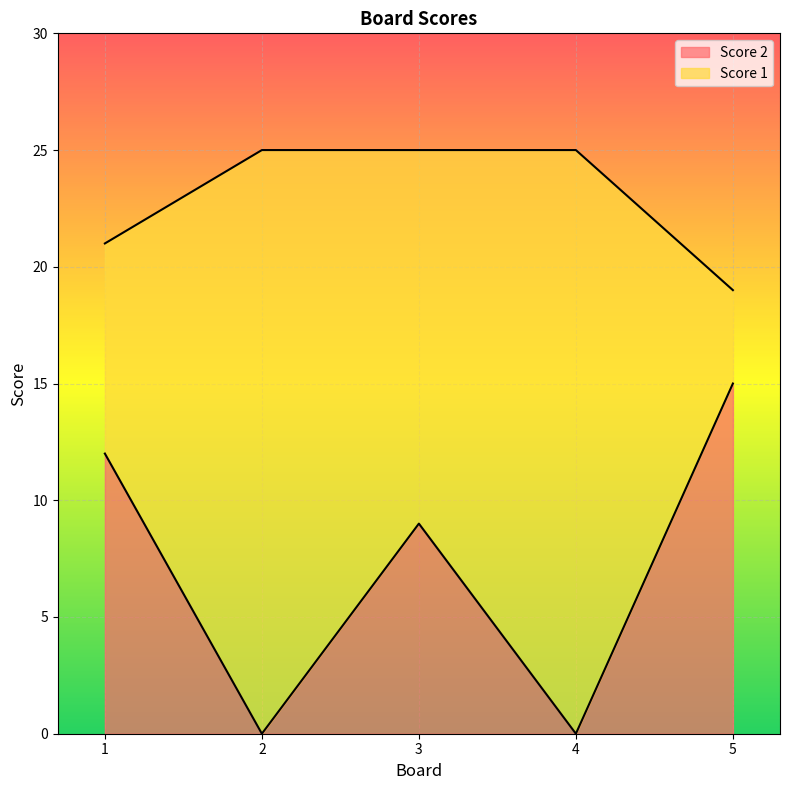

What are all the series names shown in the legend?

Score 2, Score 1